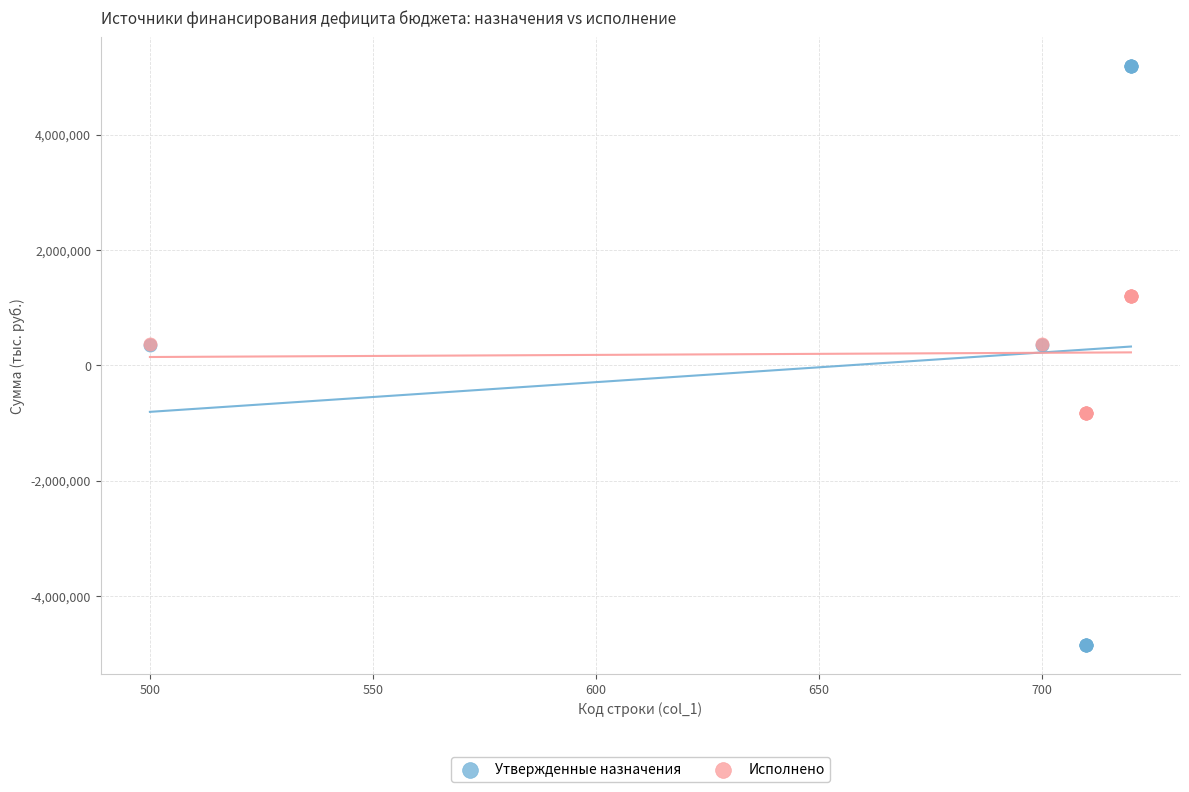

Which series has the widest spread of Y values?

Утвержденные назначения